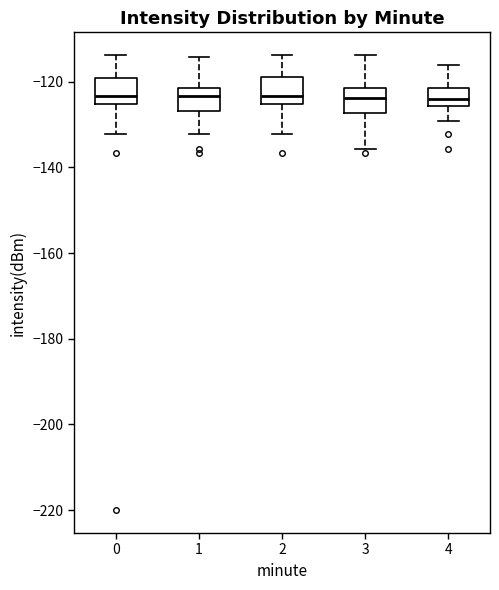

Reading left to right, transcribe this box plot: for each box, give where its median line is, the range the box spans, and where its two whiskers end, as read against the y-axis. The values are not printed on the chart, so give them approximately, as read against the axis.

0: median -124, box -126 to -120, whiskers -132 to -114
1: median -124, box -126 to -122, whiskers -132 to -114
2: median -124, box -126 to -118, whiskers -132 to -114
3: median -124, box -128 to -122, whiskers -136 to -114
4: median -124, box -126 to -122, whiskers -130 to -116